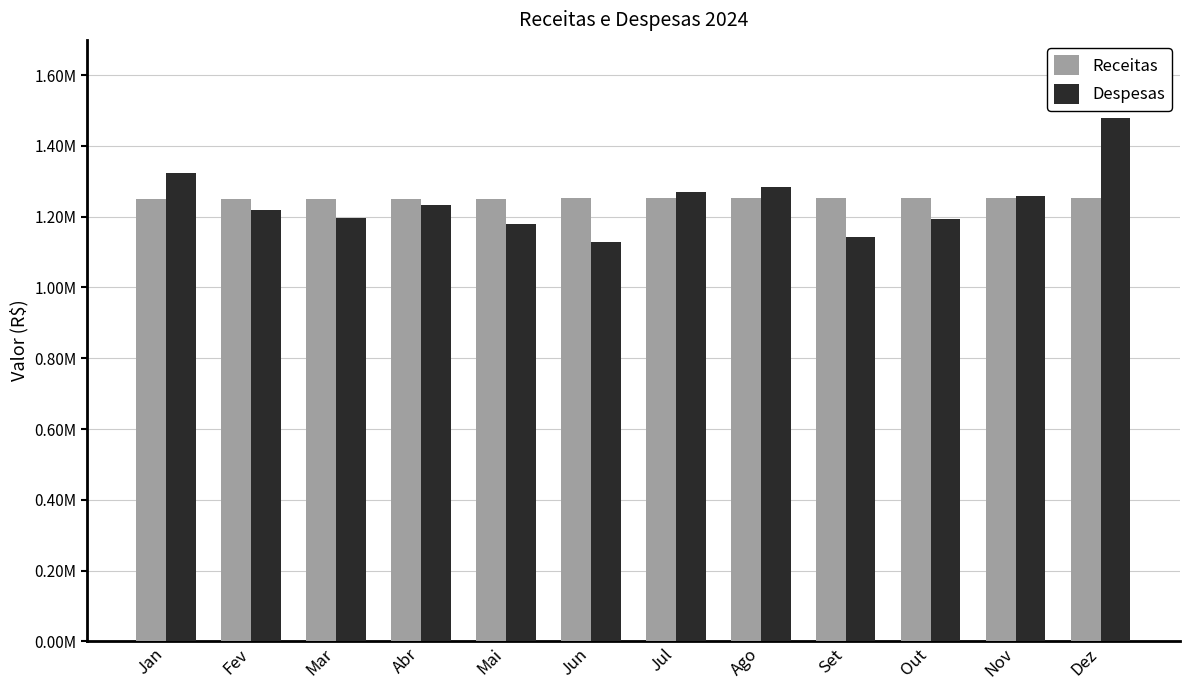

Reading right to left, extract all data points from this chart.

Receitas: Dez=1253456.0	Nov=1252817.0	Out=1253766.2	Set=1252224.0	Ago=1252318.2	Jul=1252457.7	Jun=1251500.9	Mai=1250971.6	Abr=1251106.3	Mar=1250582.7	Fev=1249453.1	Jan=1250788.6
Despesas: Dez=1477729.4	Nov=1259346.2	Out=1193124.8	Set=1143505.7	Ago=1284968.5	Jul=1270700.1	Jun=1128950.6	Mai=1178144.5	Abr=1232603.9	Mar=1196134.6	Fev=1219850.8	Jan=1322890.4